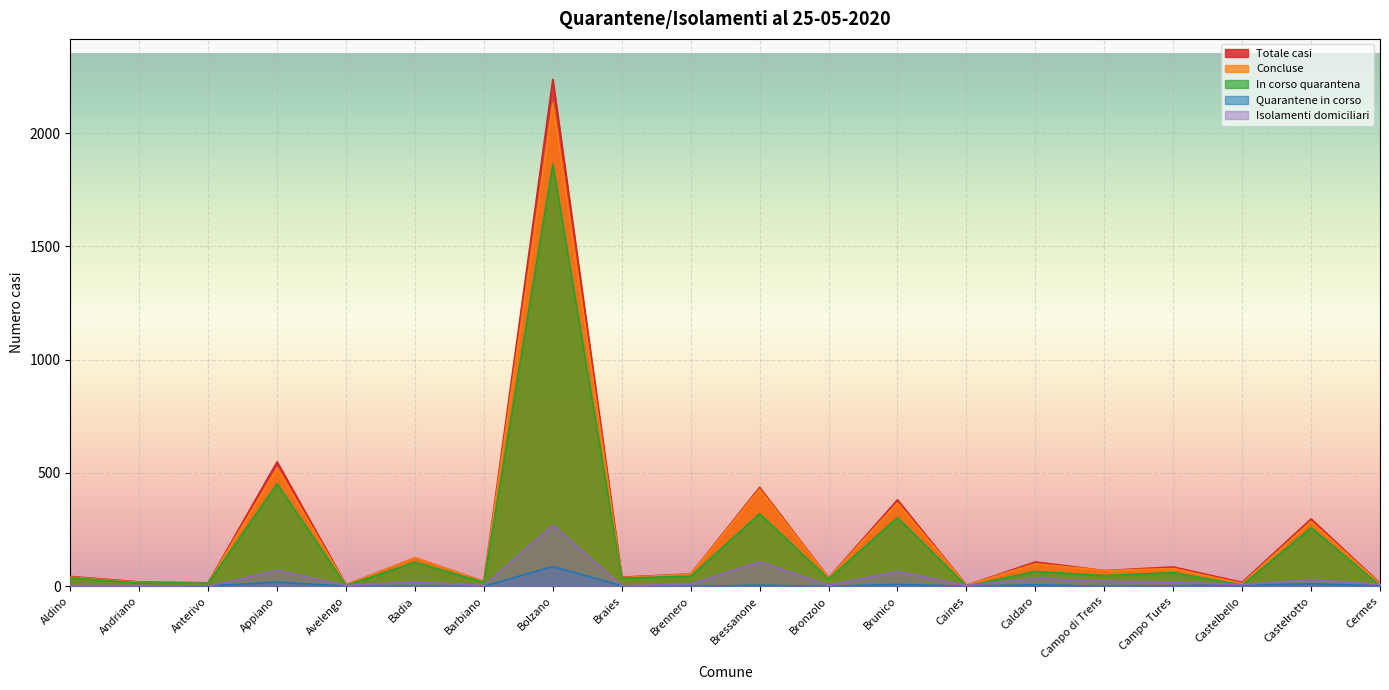

How many values in the In corso quarantena series are below 44?

10